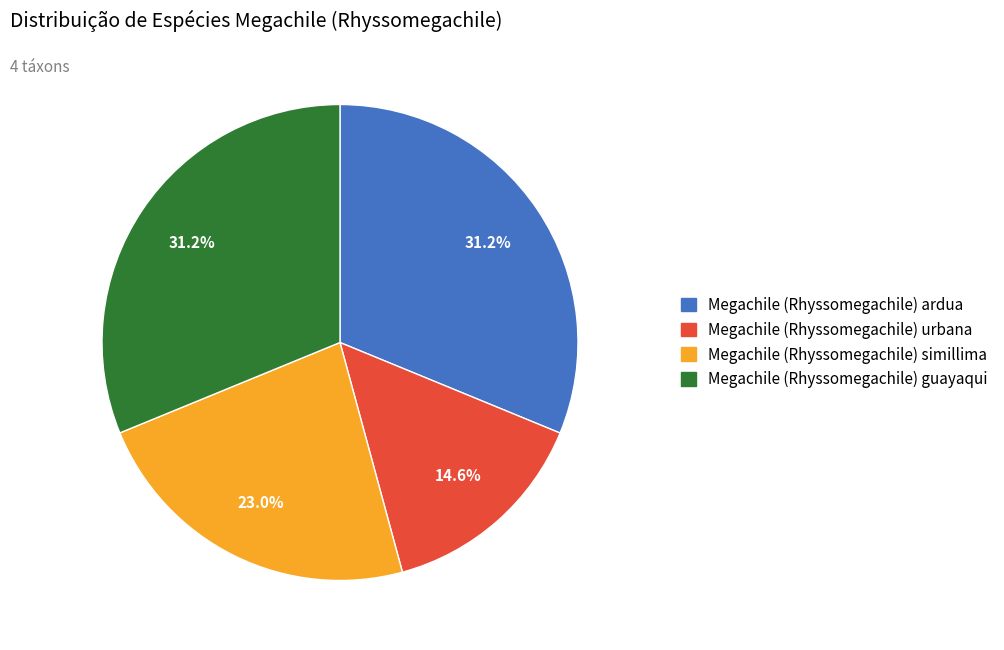

To the nearest percent, what is the average slice percentage?

25%